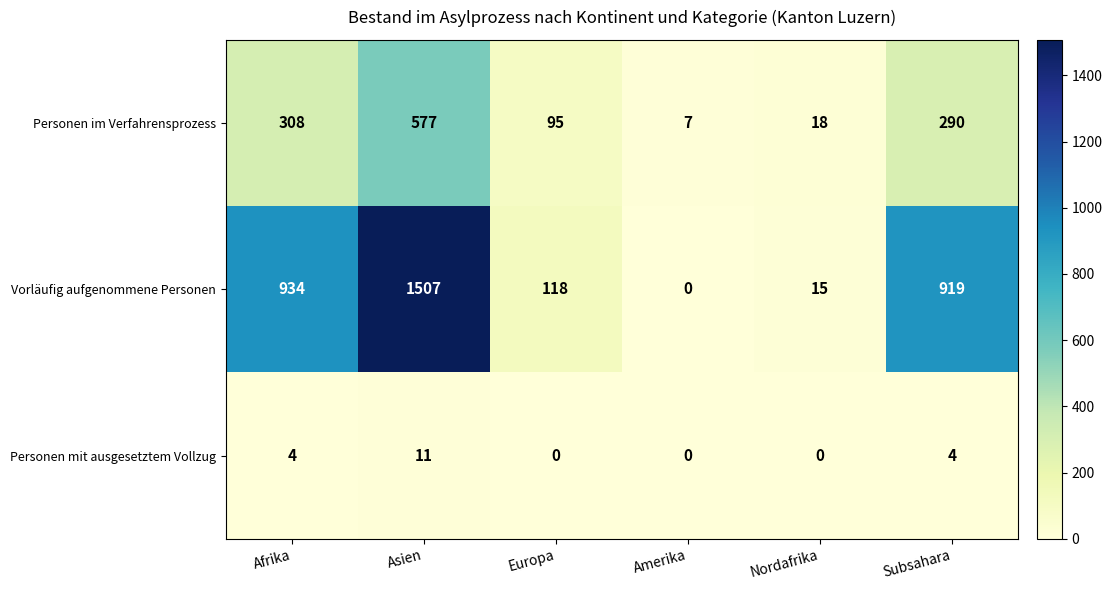

Reading left to right, list all the values displayed in this chart.

Personen im Verfahrensprozess: Afrika=308	Asien=577	Europa=95	Amerika=7	Nordafrika=18	Subsahara=290
Vorläufig aufgenommene Personen: Afrika=934	Asien=1507	Europa=118	Amerika=0	Nordafrika=15	Subsahara=919
Personen mit ausgesetztem Vollzug: Afrika=4	Asien=11	Europa=0	Amerika=0	Nordafrika=0	Subsahara=4